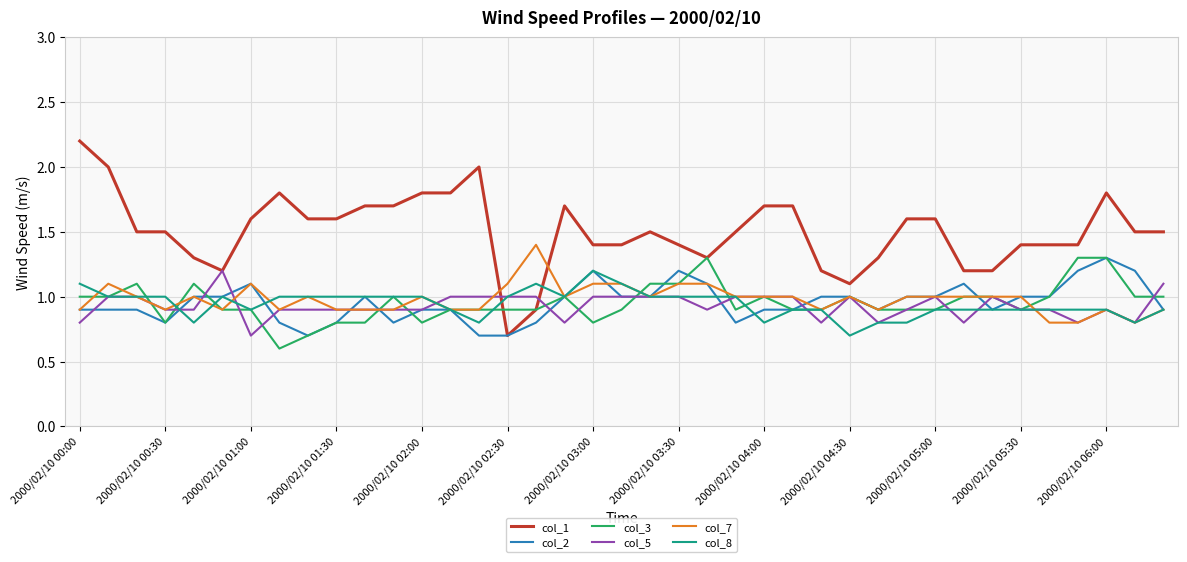

Which series has the largest range (max minus min)?

col_1